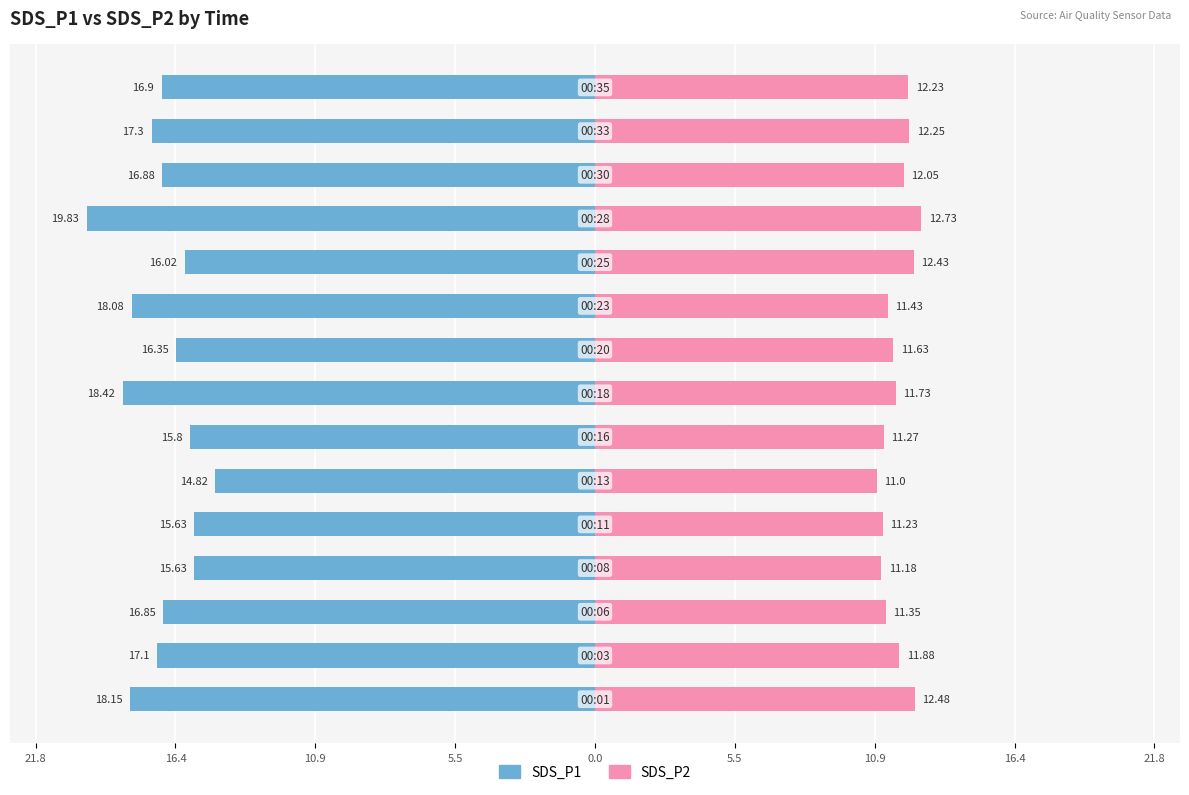

What is the difference between the second highest and minimum values in the SDS_P2 series?

1.5